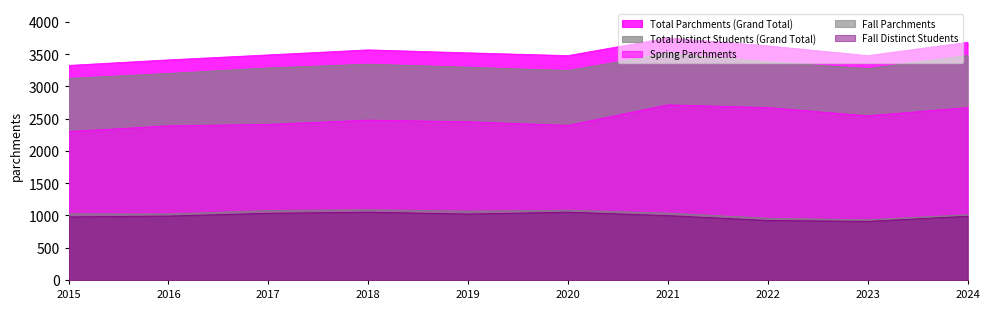

True or false: Total Distinct Students (Grand Total) and Fall Parchments intersect in this chart.

False